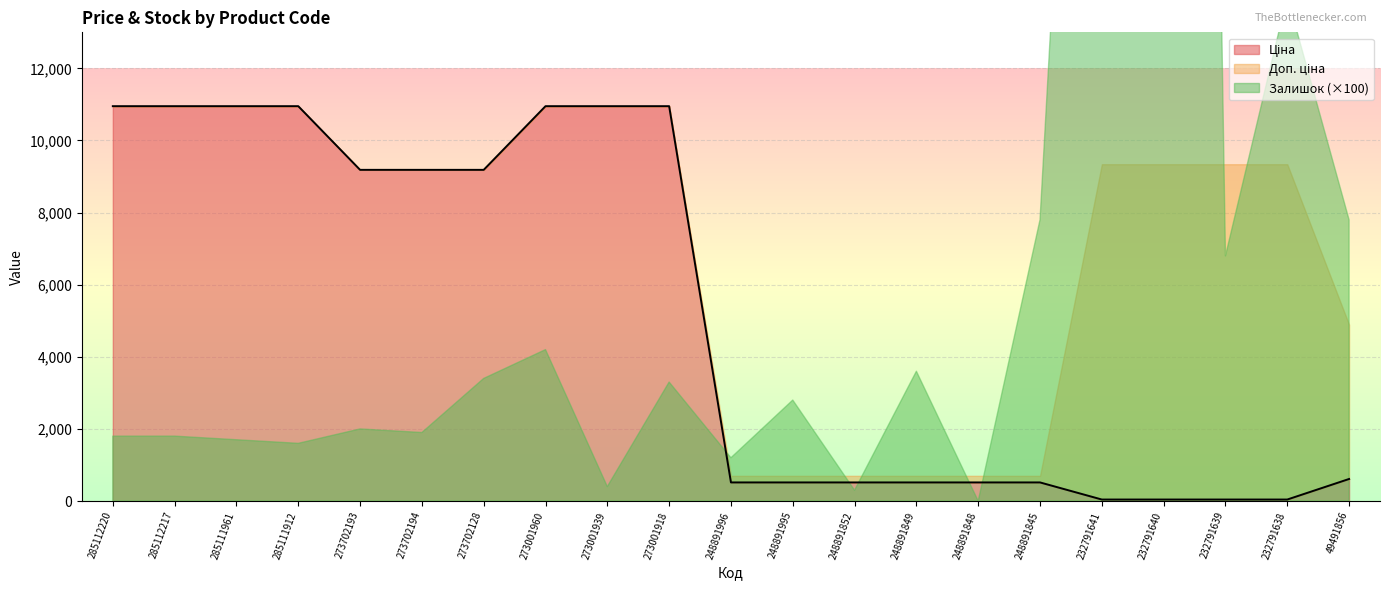

What is the value of the Ціна point at the 21st from the left?

611.6